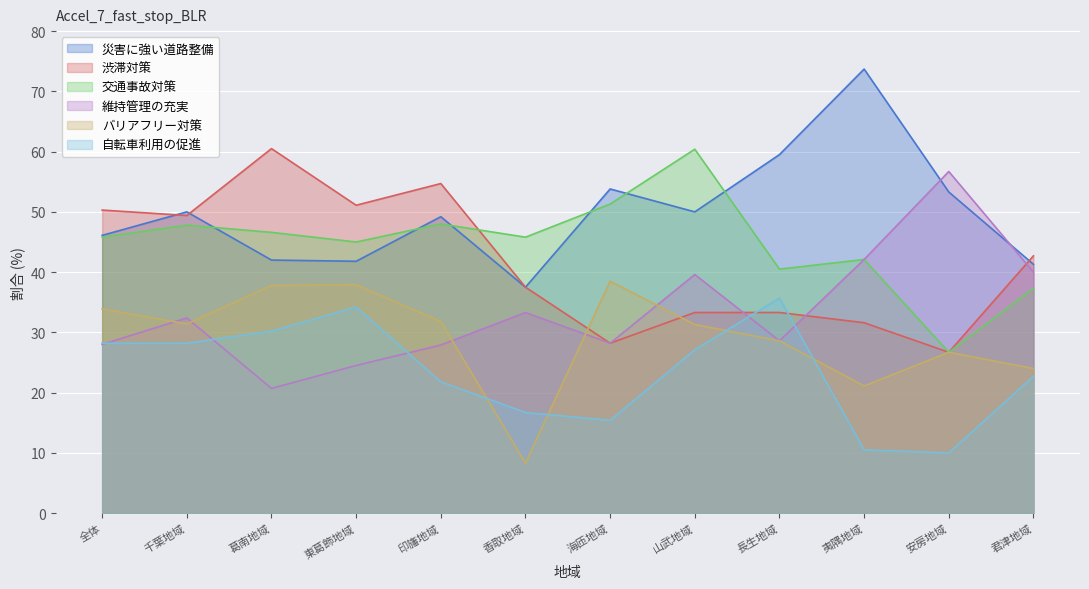

What is the average value of the 自転車利用の促進 series?

23.4